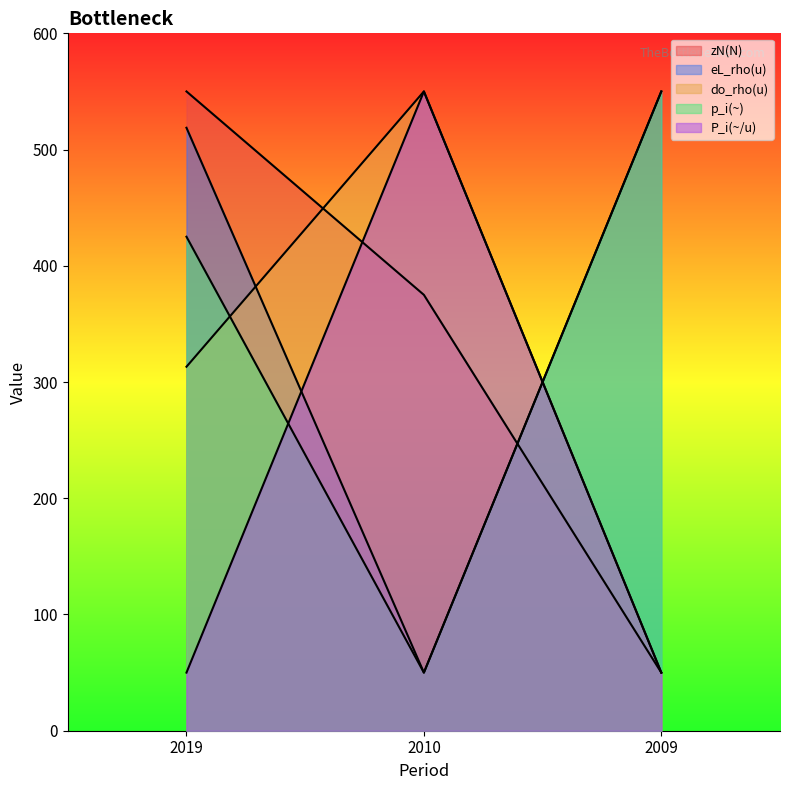

At which label does eL_rho(u) reach its peak?

2009